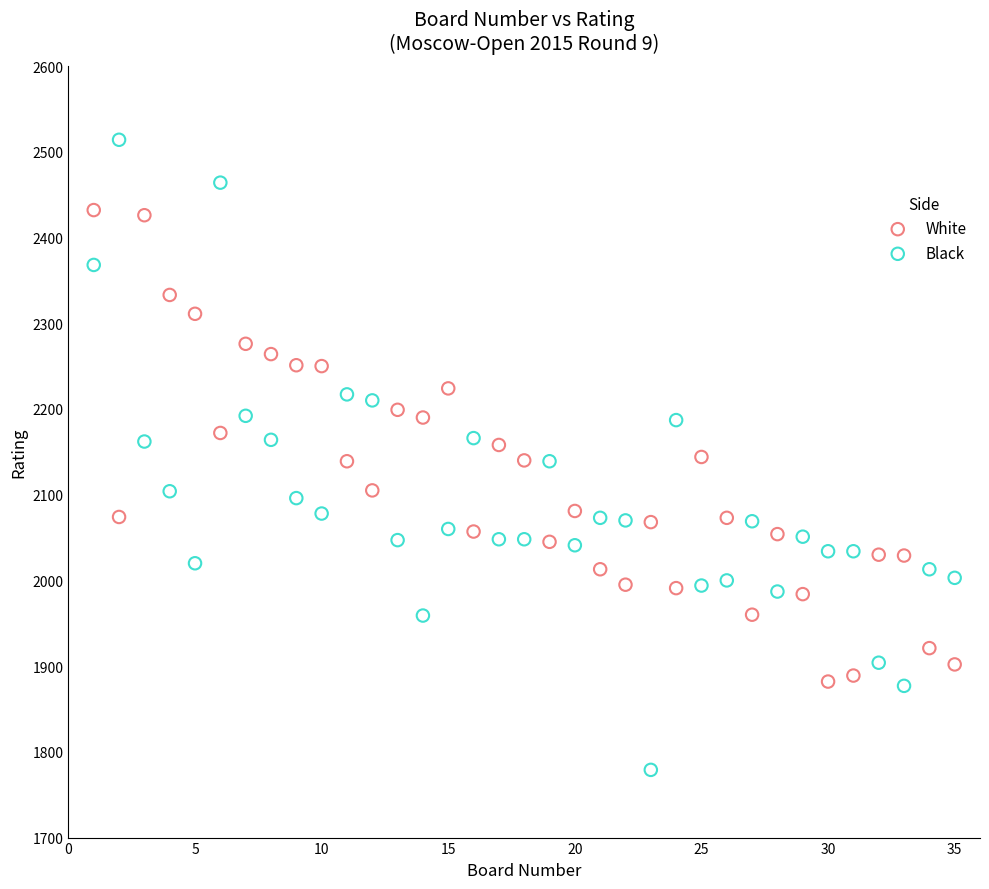

Across all data points, what is the range of Y values (max minus min)?

735